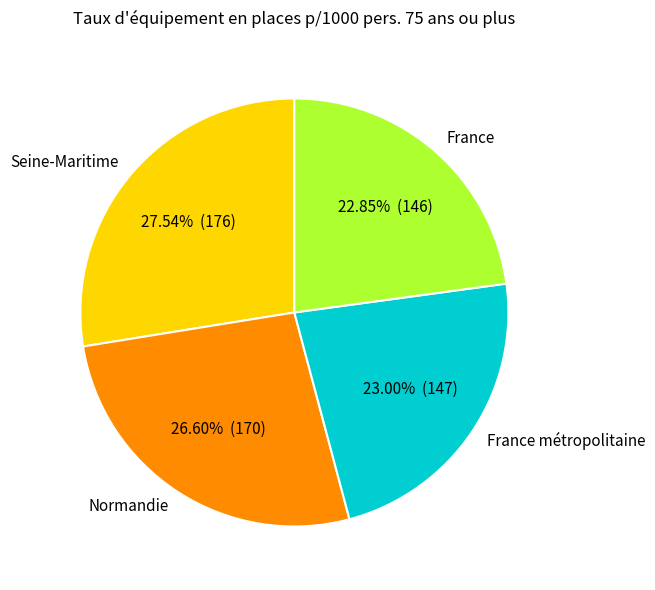

Which slice is the largest?

Seine-Maritime